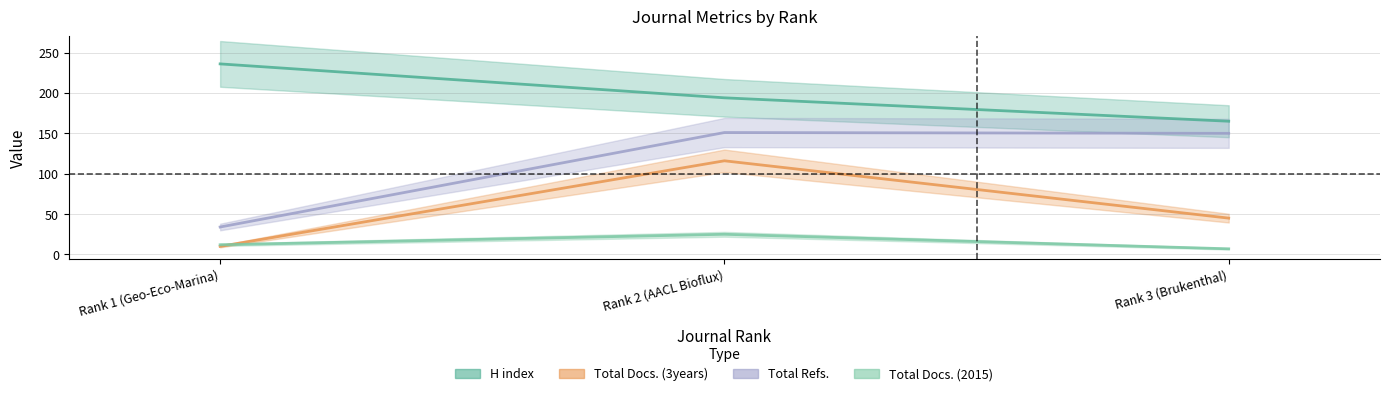

Which series has the largest range (max minus min)?

Total Refs.